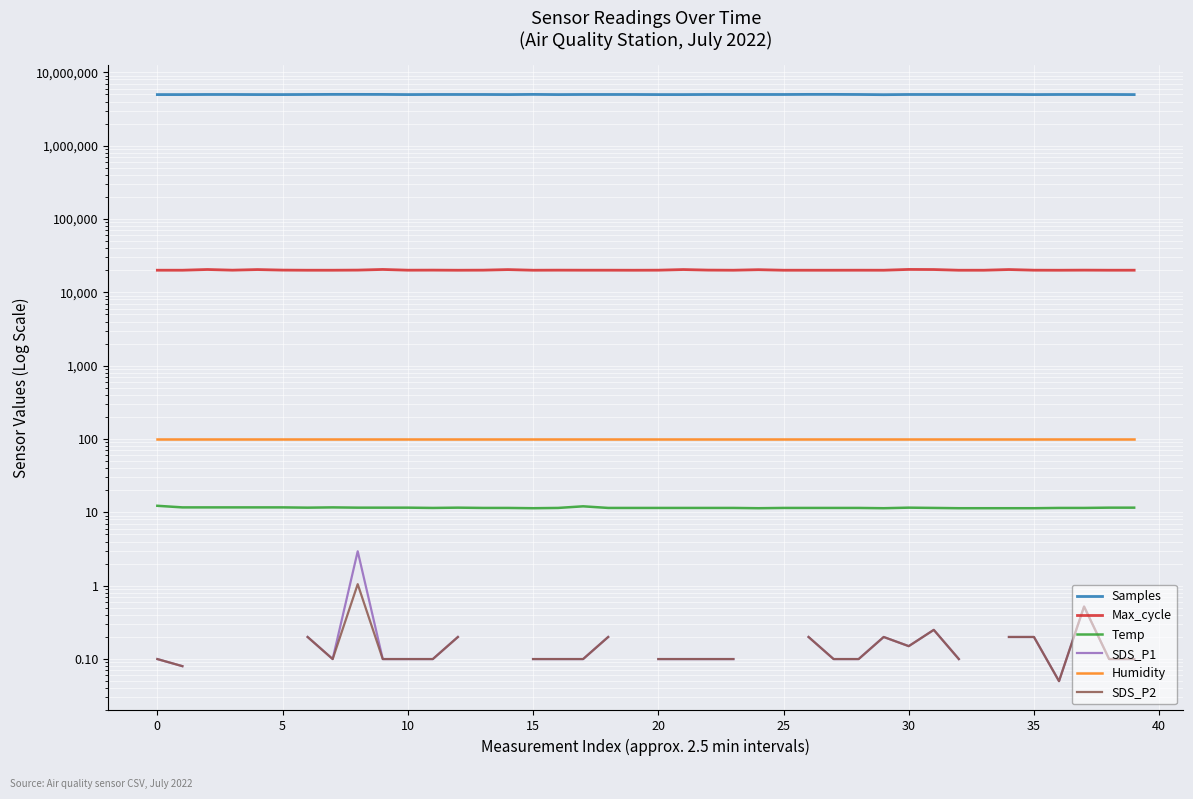

Which series has the largest total across all categories?

Samples